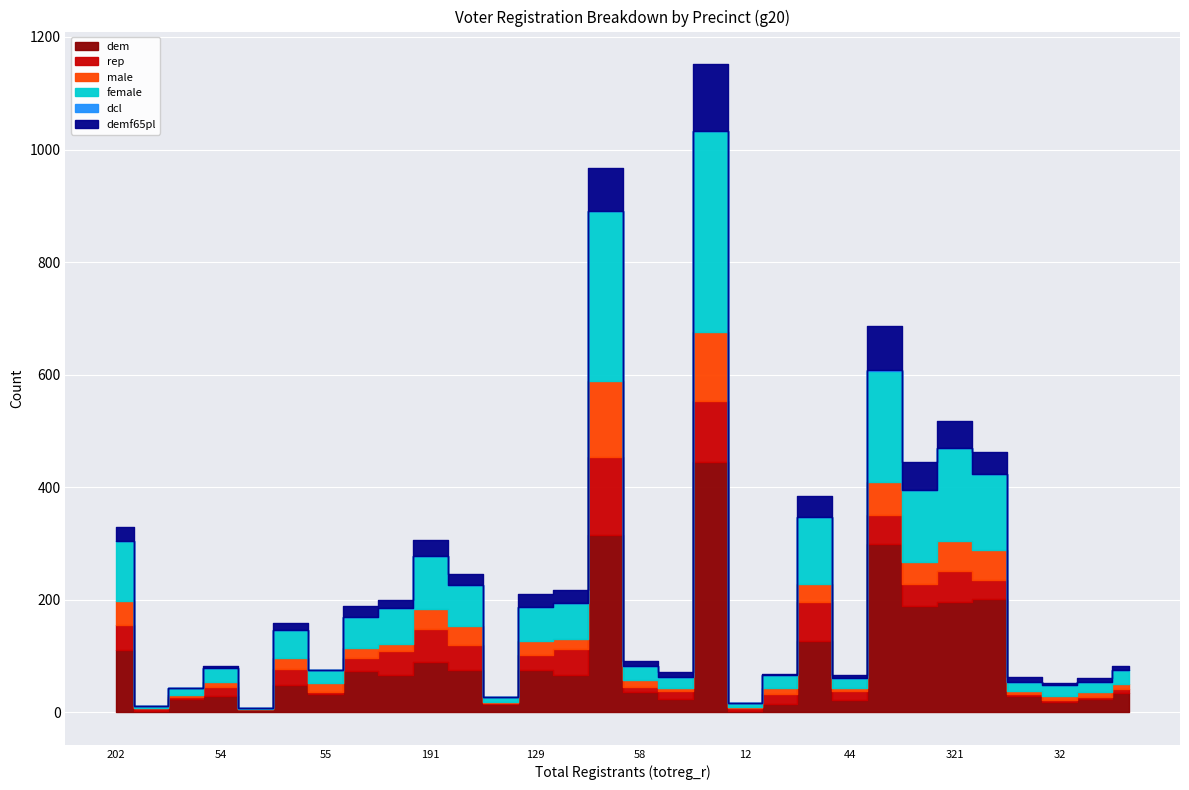

Is the value of demf65pl at 20 greater than the value of dem at 301?

No